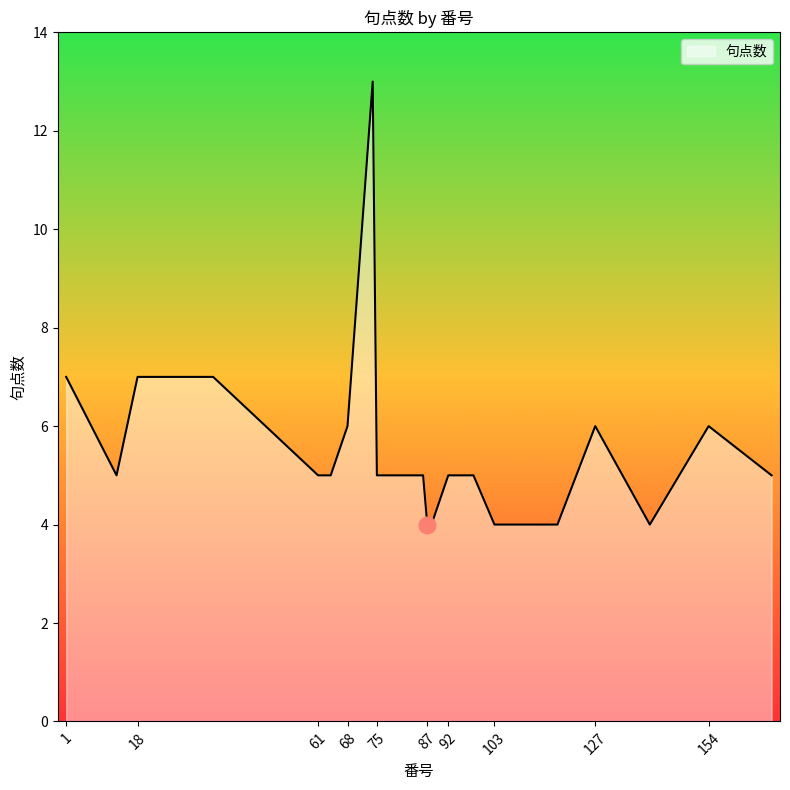

What is the smallest value displayed?

4